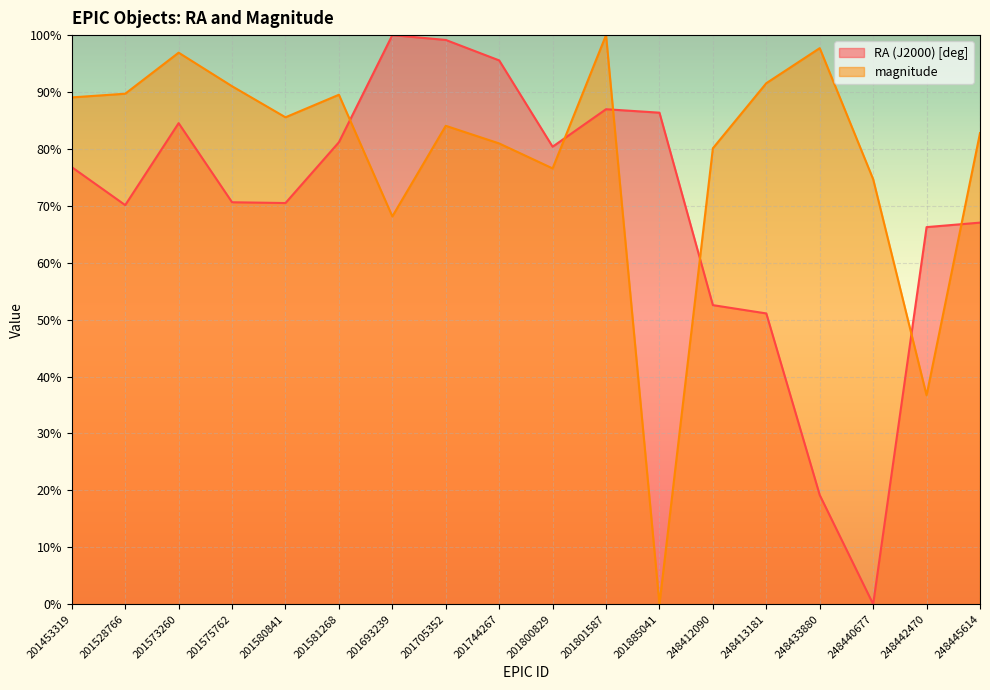

What is the spread (max minus min) of values at 201705352?

15.1